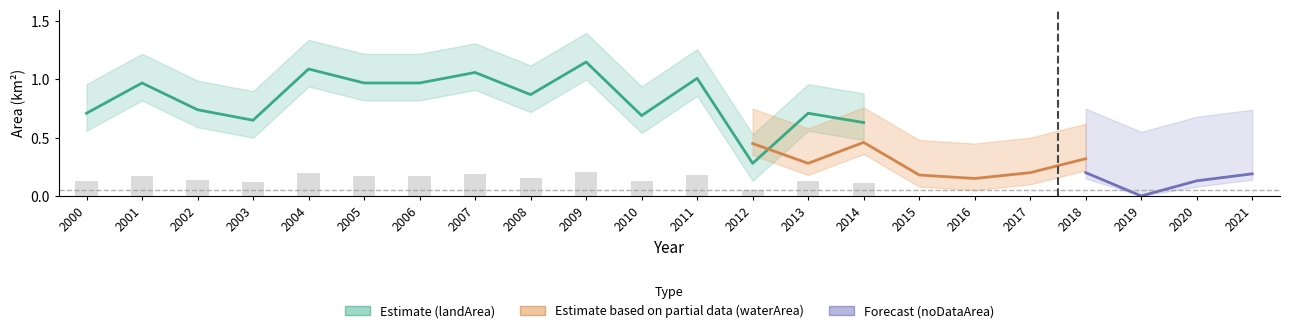

Count the number of categories in the chart.

22